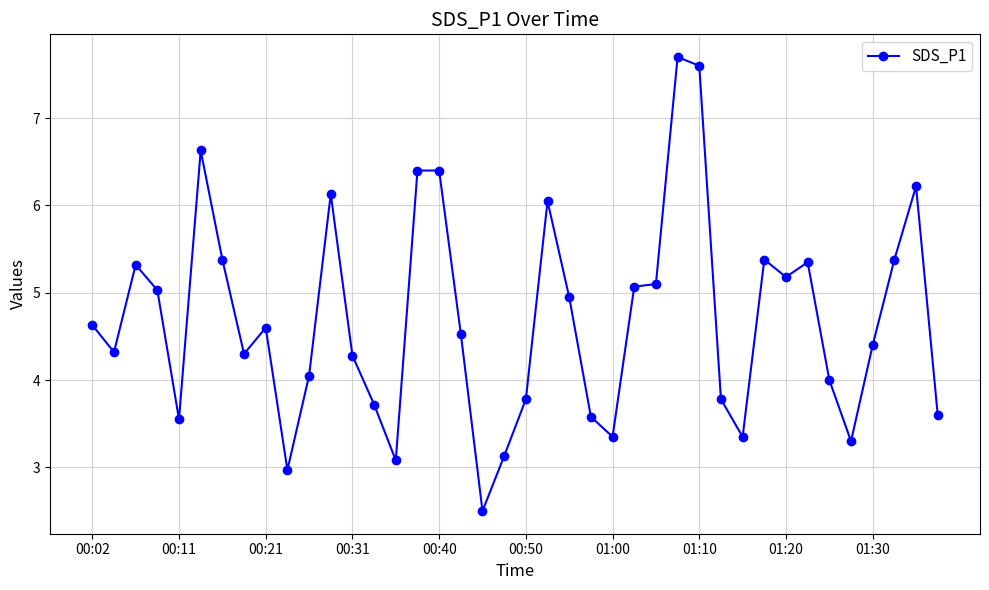

What is the value of the 15th point from the left?

3.1